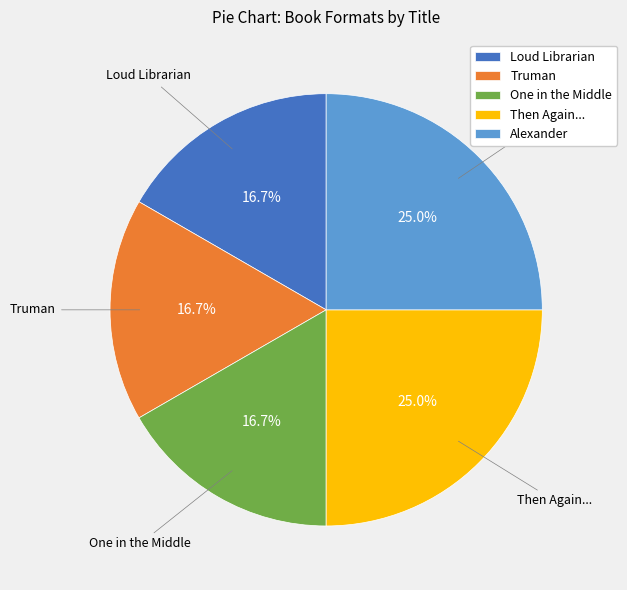

To the nearest percent, what is the difference between the largest and smallest slice percentages?

8%